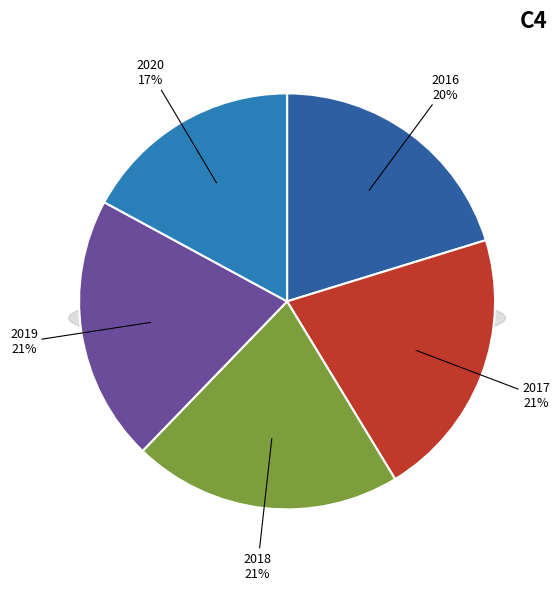

What is the largest slice in the pie chart?

2017